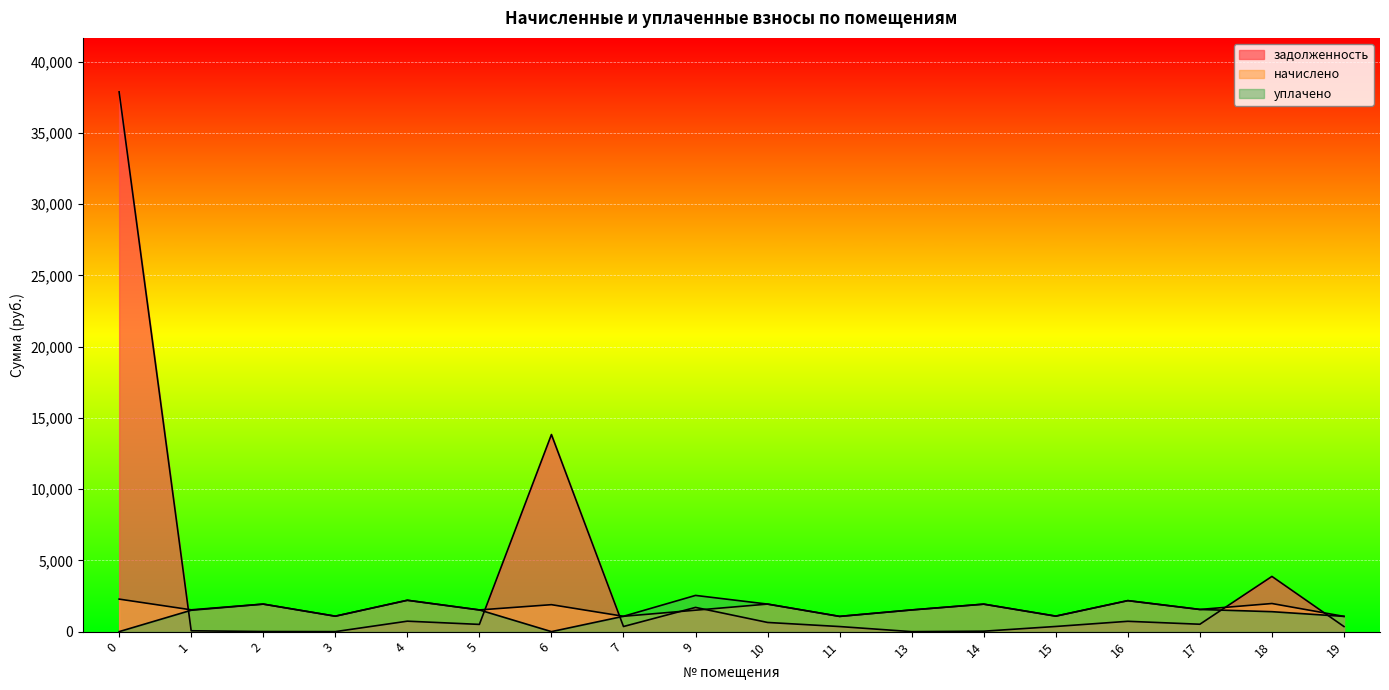

Where is the first local minimum for уплачено?

3